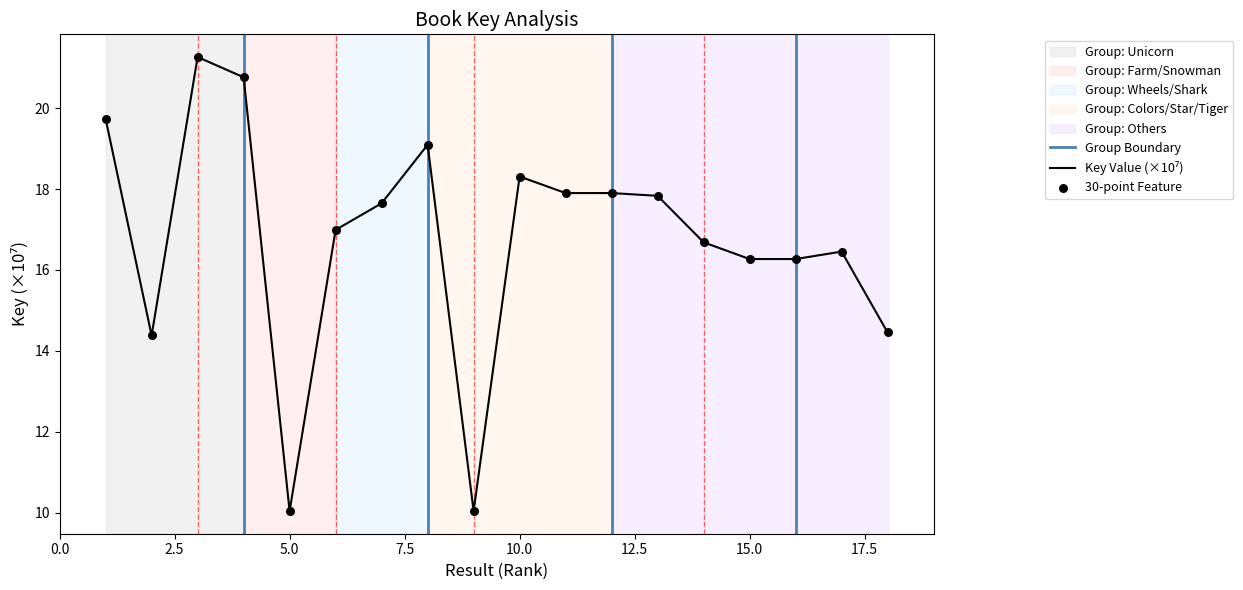

Between 3 and 18, which is larger?

3